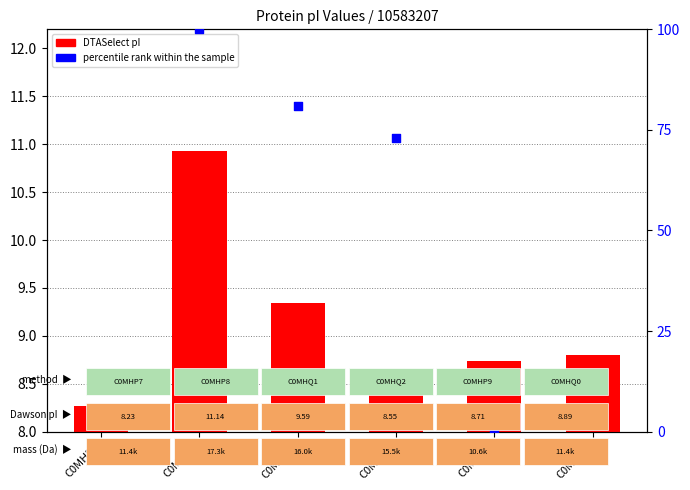

Which series has the widest spread of Y values?

percentile rank within the sample